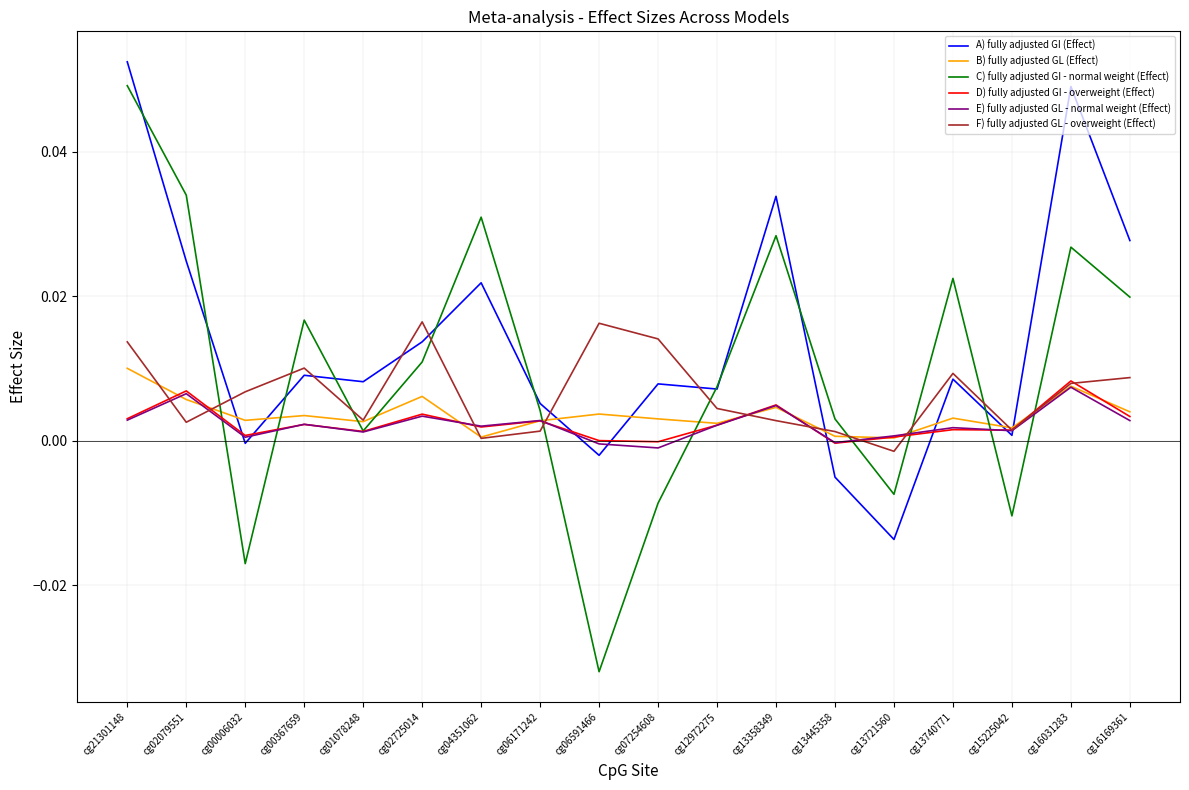

Count the number of categories in the chart.

18